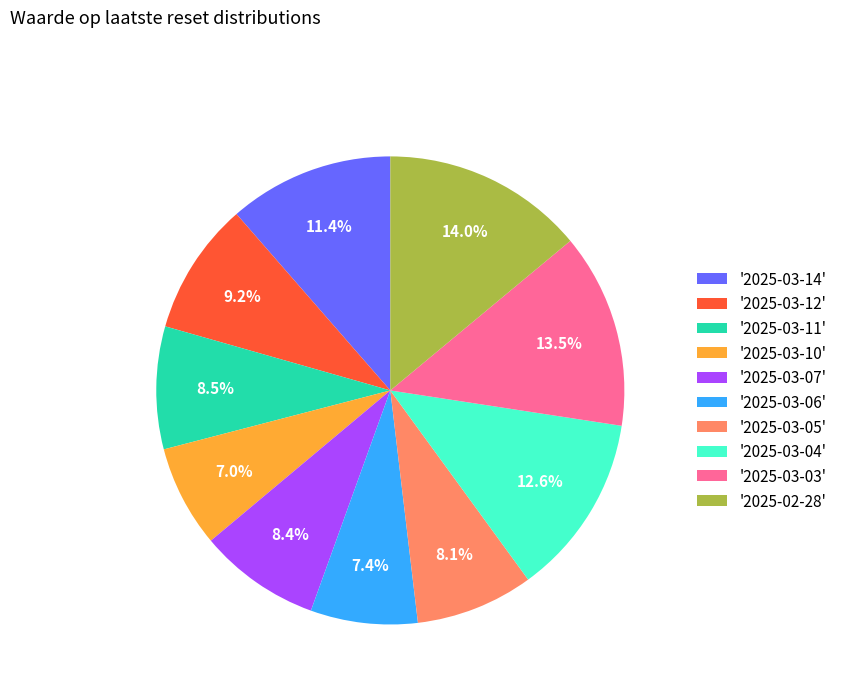

What percentage is NOT represented by '2025-03-03'?

86.5%